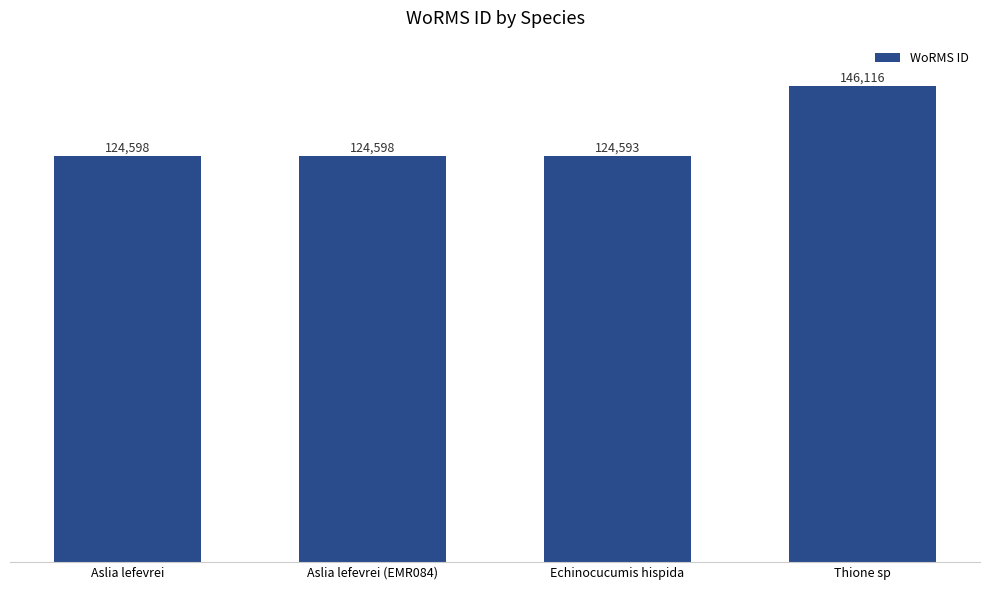

Reading left to right, extract all data points from this chart.

124598	124598	124593	146116